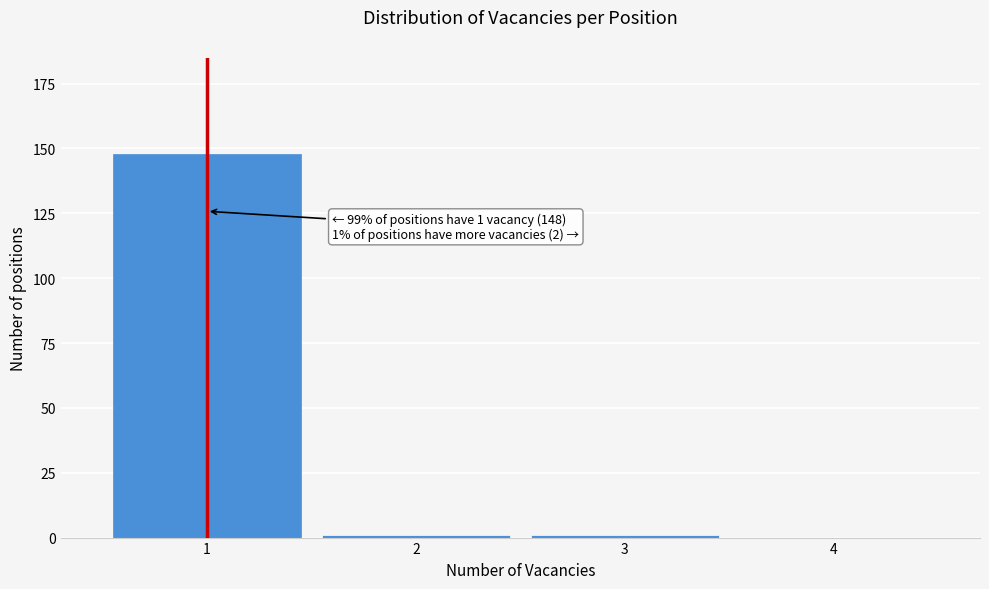

Reading left to right, transcribe all the data shown in this chart.

1=148	2=1	3=1	4=0